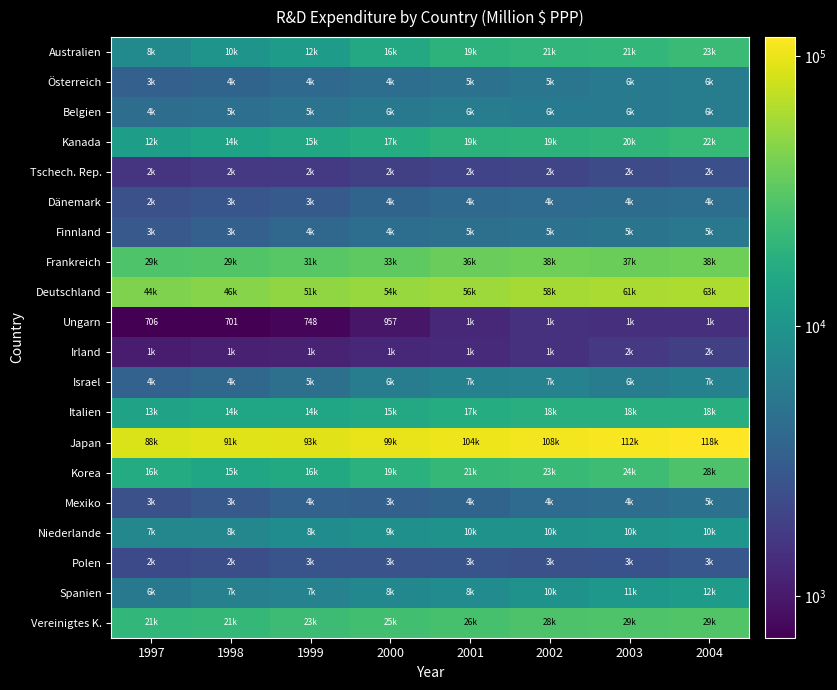

At which category is the sum across all series the highest?

2004